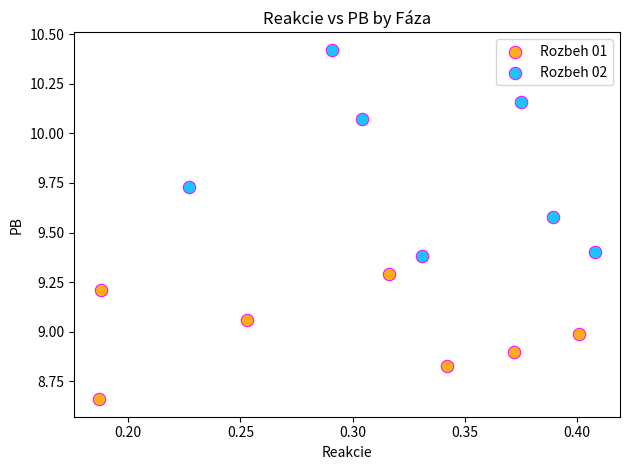

Which series has the largest Y range (max minus min)?

Rozbeh 02